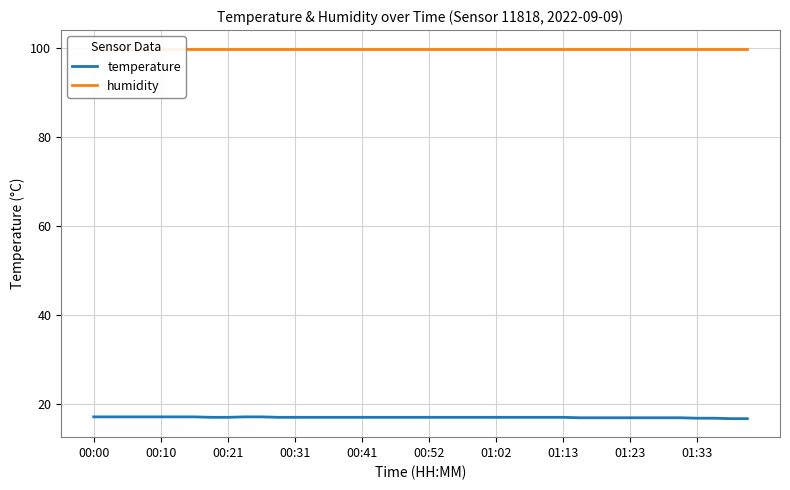

What is the minimum value for temperature?

16.8